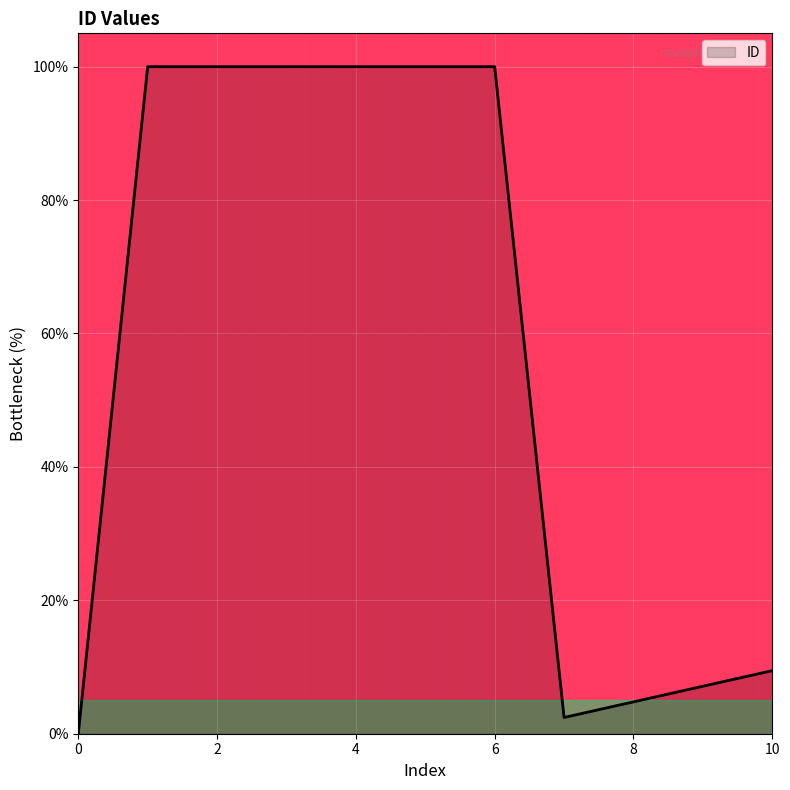

What is the difference between the maximum and minimum values?

100.0